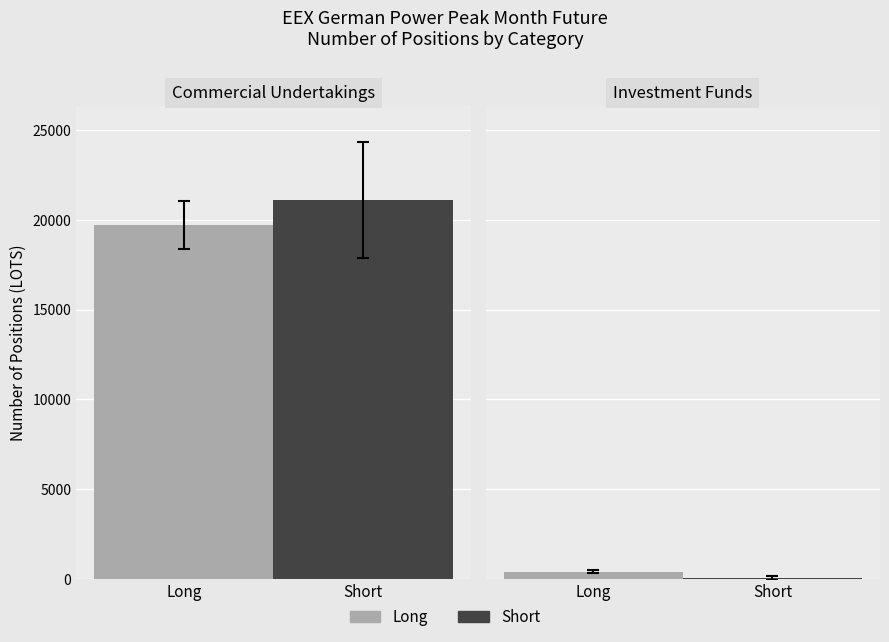

What is the spread (max minus min) of values at Commercial Undertakings?

1382